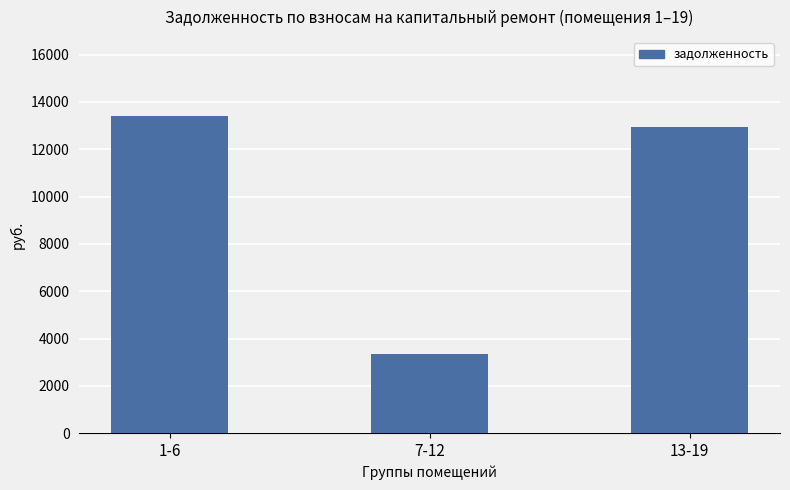

The value at 13-19 is 12925.7. True or false?

True